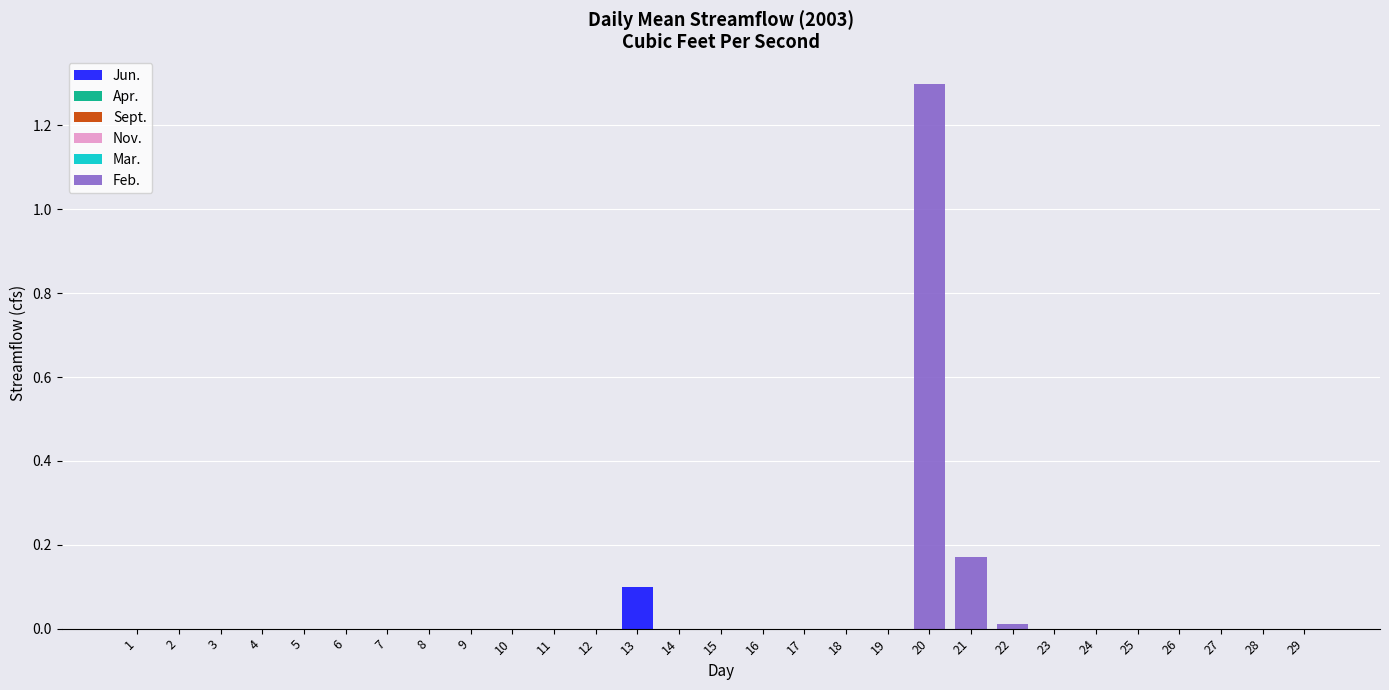

Are the bars grouped side by side (vs. stacked)?

No